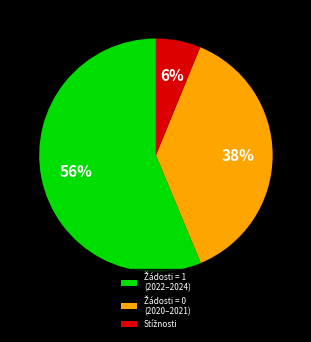

Does any single category account for the majority?

Yes